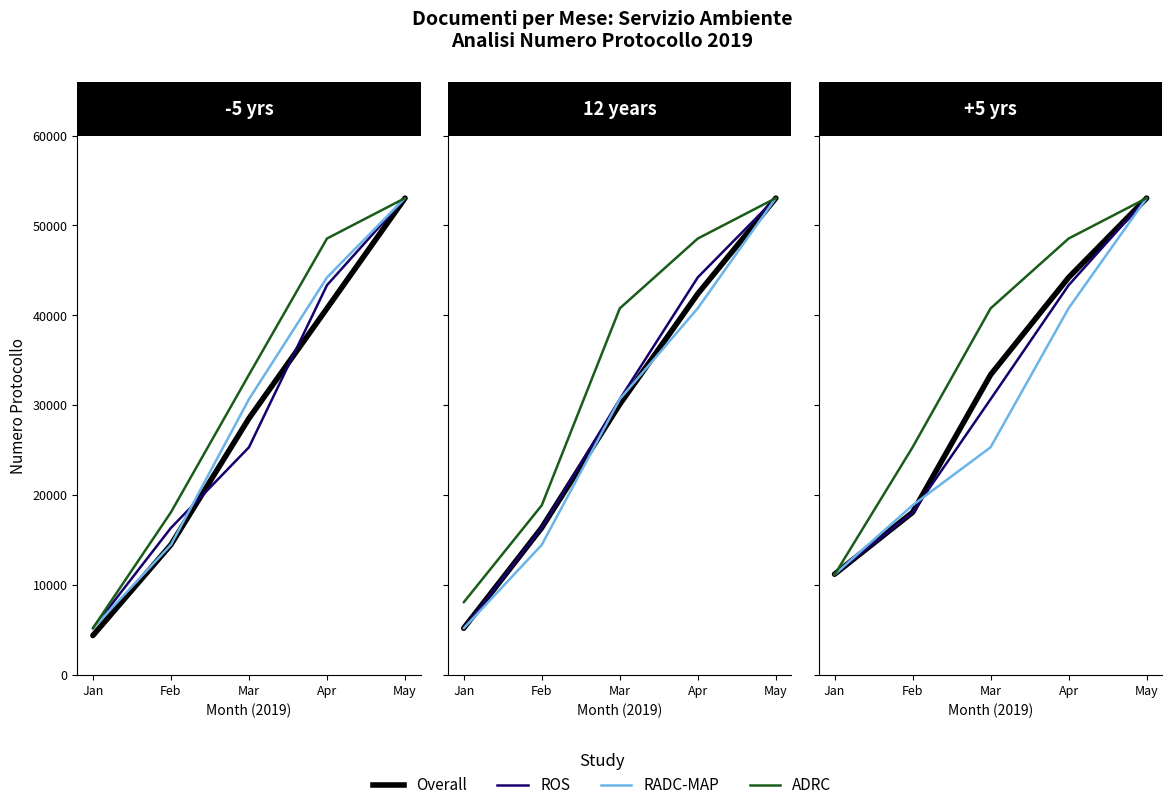

The Overall series shows 17872 at Apr. True or false?

False